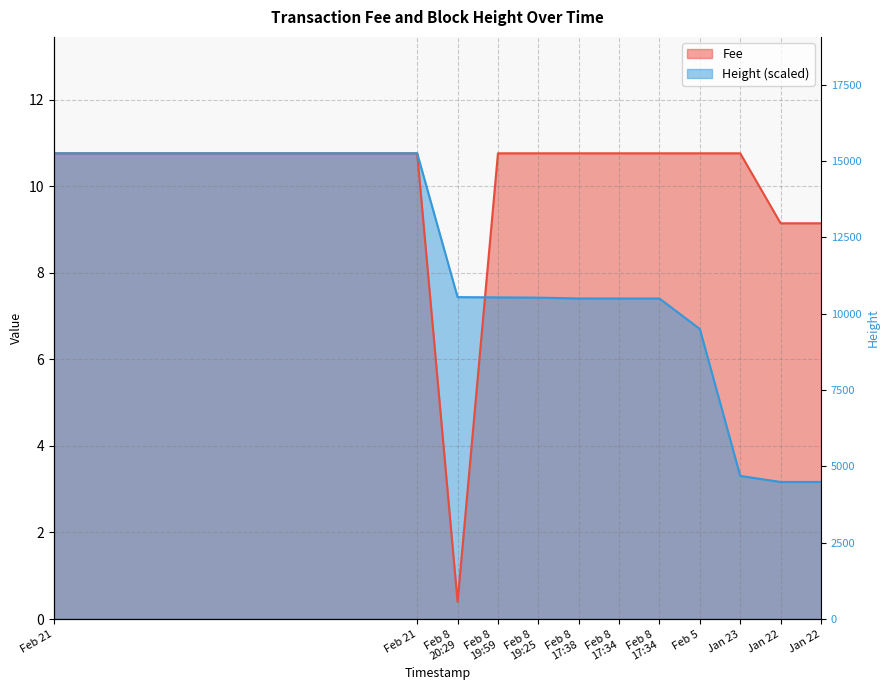

List the series in order of their overall mean, lowest first.

Height, Fee